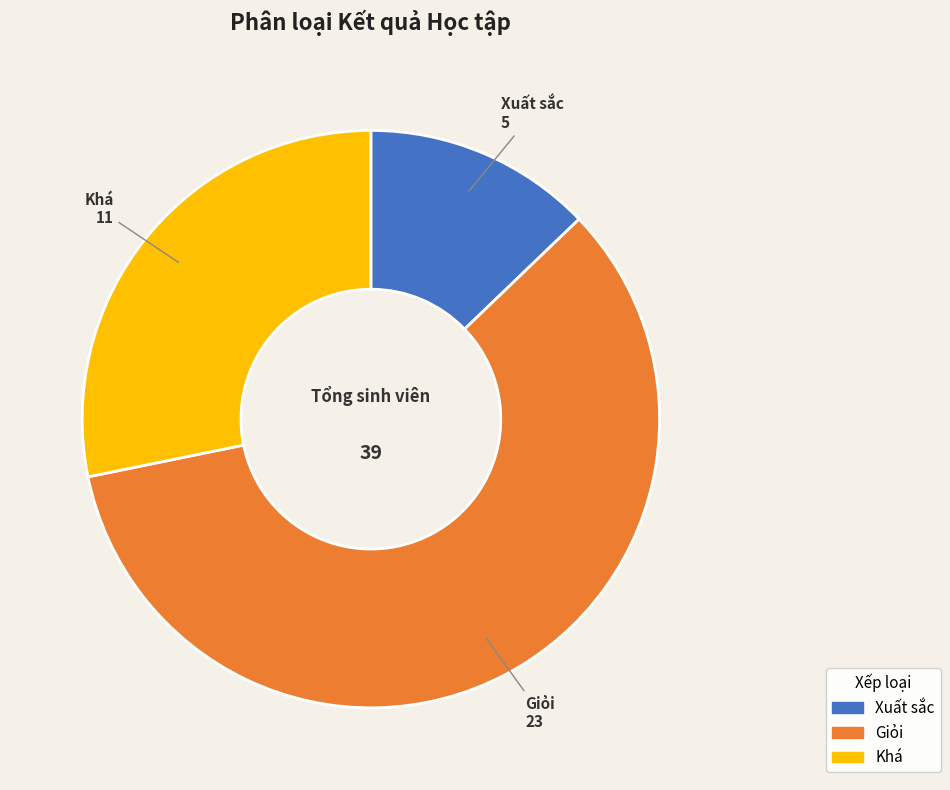

Is it true that Giỏi is 59% of the pie?

True